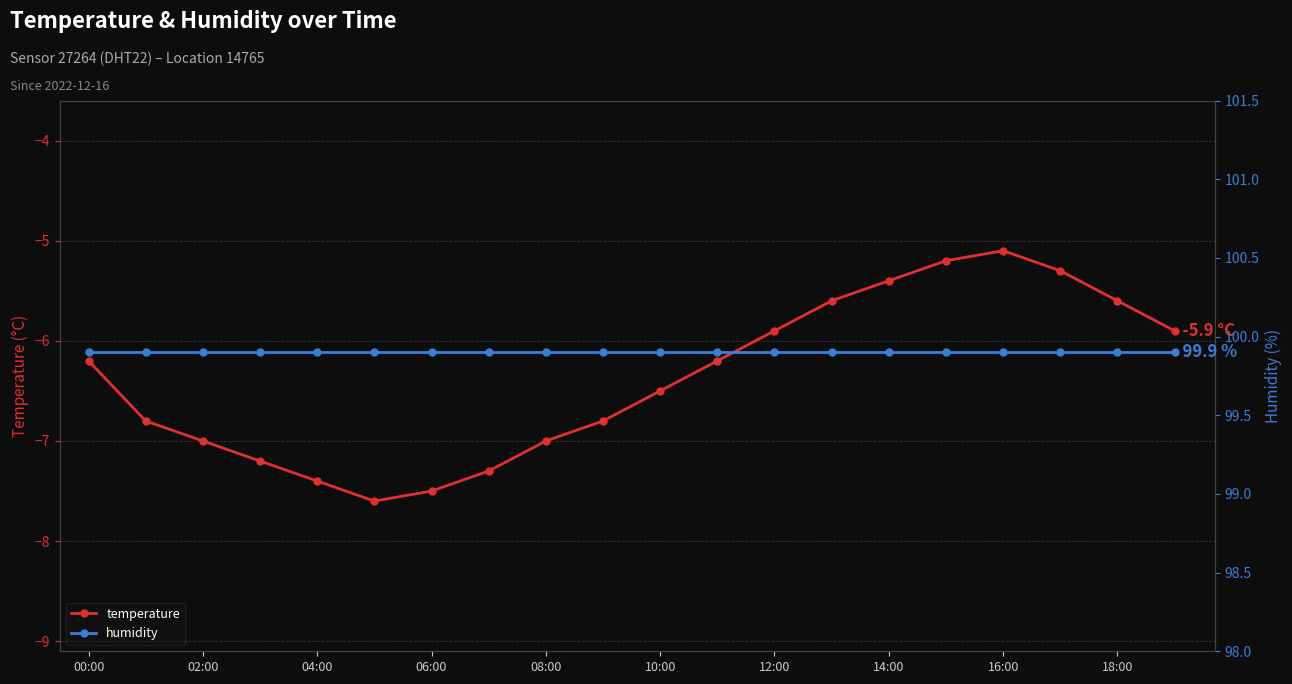

What is the approximate value of temperature at 02:00?

-7.0